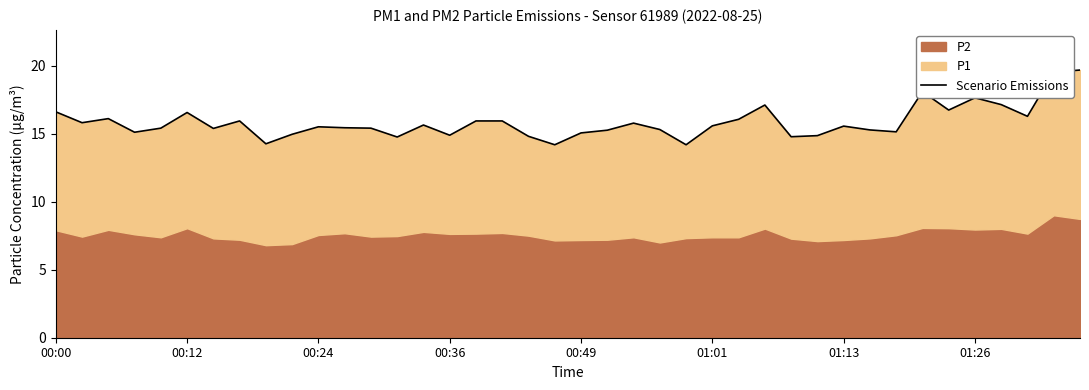

Where does the data first go above 15?

00:00